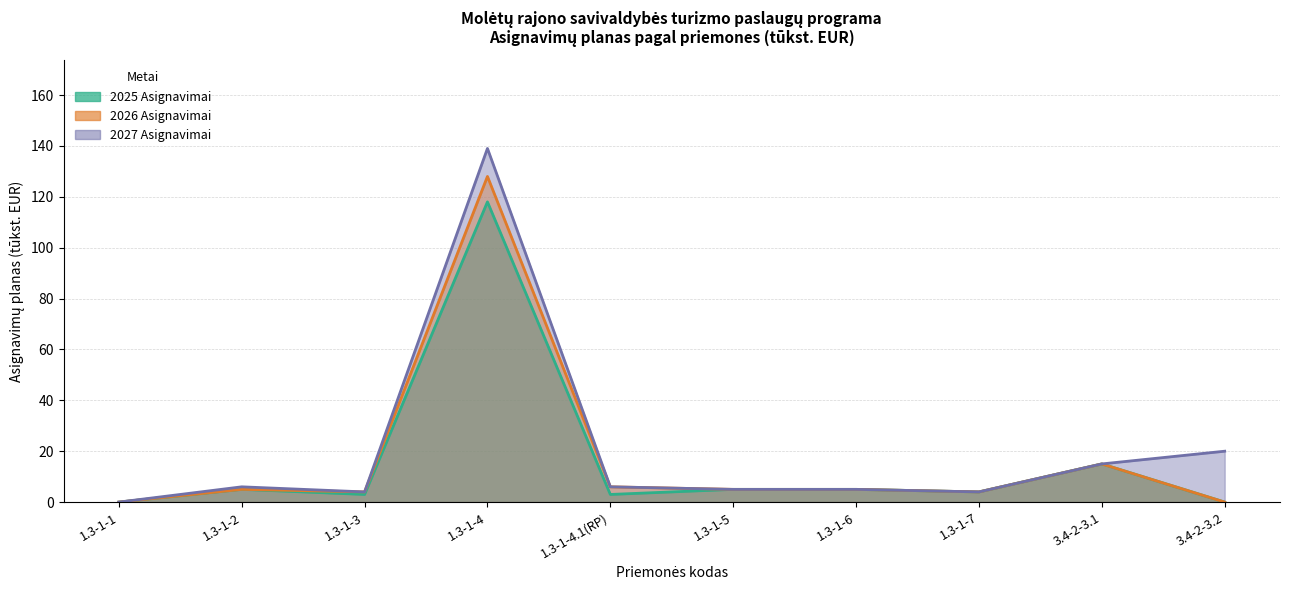

Rank the series at 1.3-1-2 from lowest to highest value.

2025 Asignavimai, 2026 Asignavimai, 2027 Asignavimai